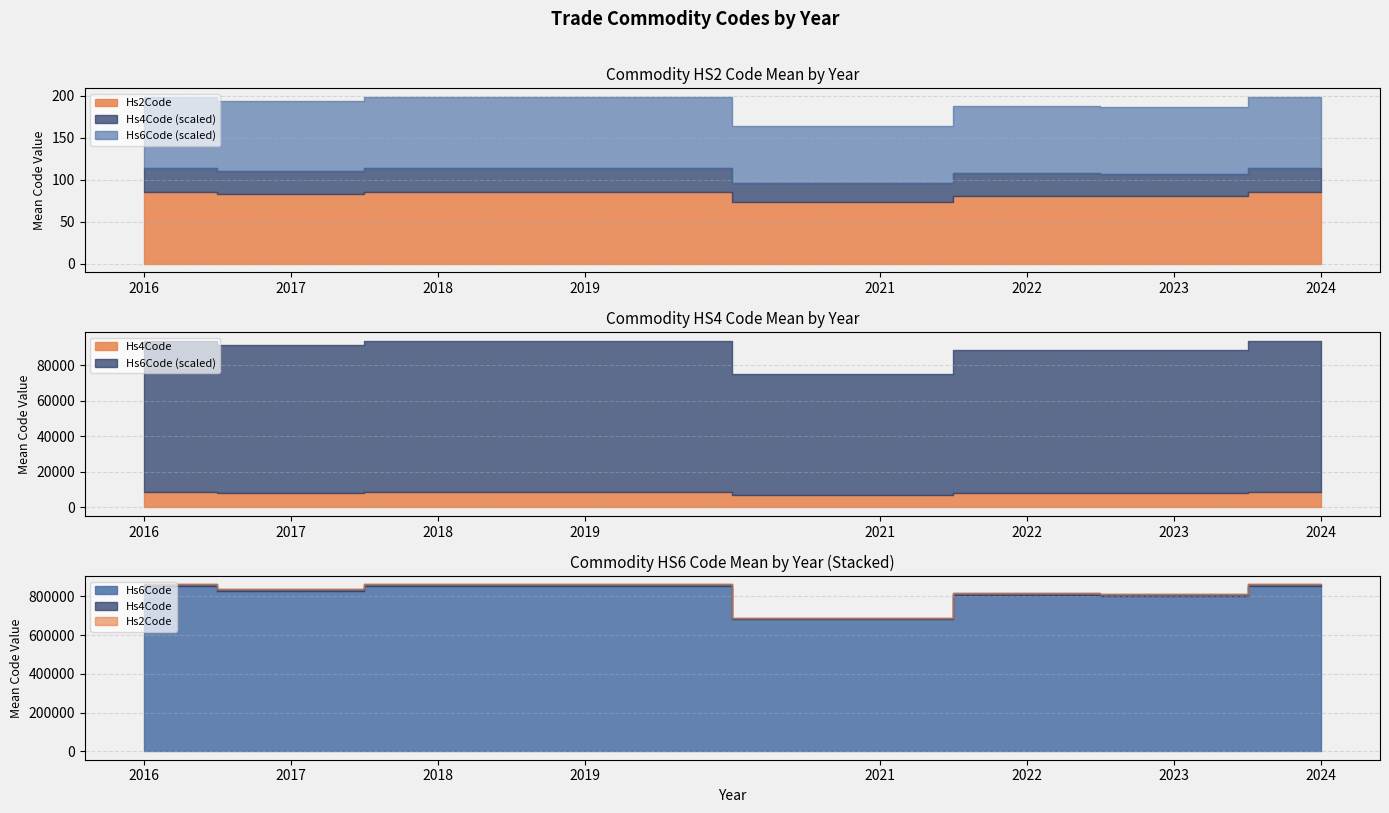

How many lines are shown in the chart?

3